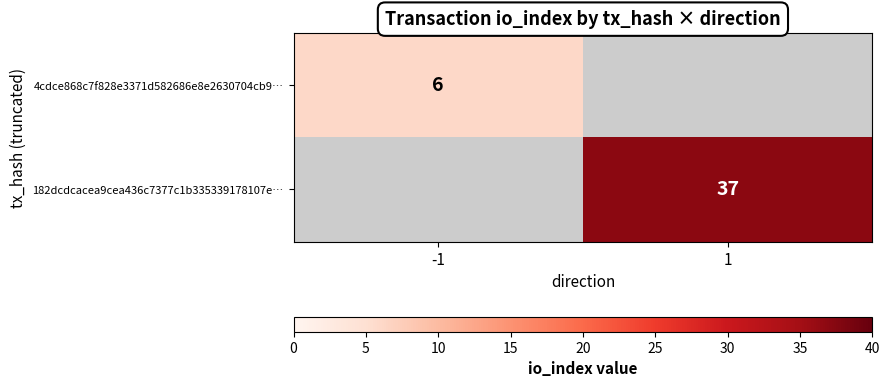

The 182dcdcacea9cea436c7377c1b335339178107e… series shows 60 at 1. True or false?

False